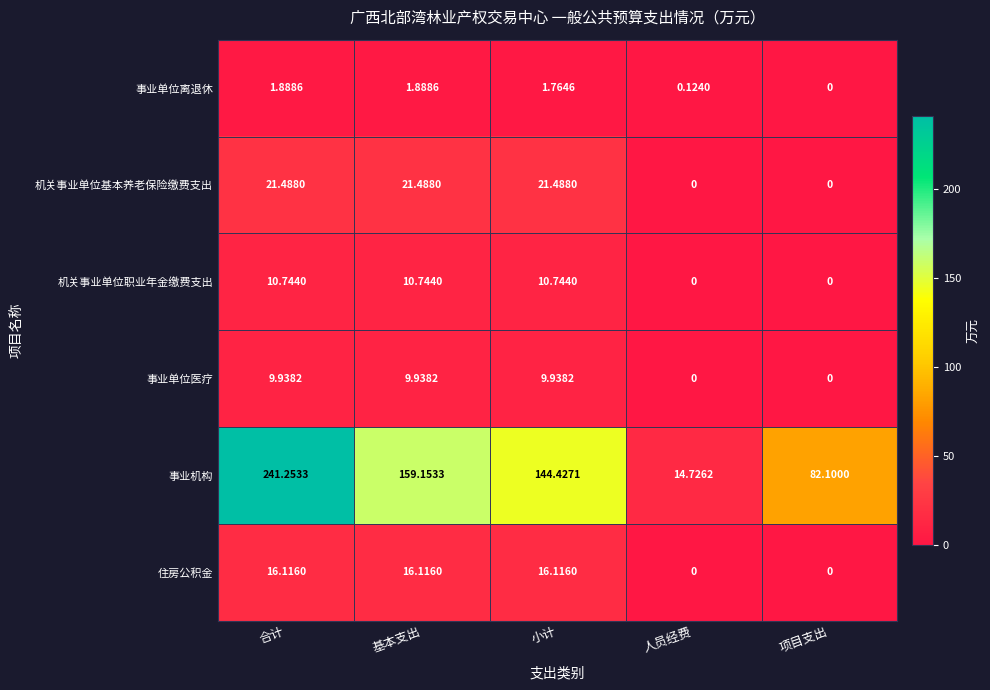

At which category is the sum across all series the highest?

合计